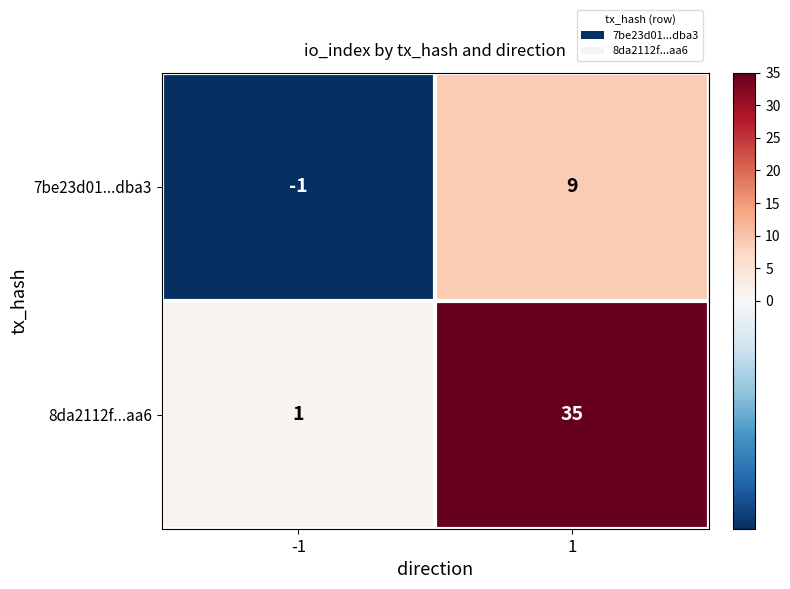

Reading right to left, extract all data points from this chart.

7be23d01...dba3: 1=9	-1=-1
8da2112f...aa6: 1=35	-1=1